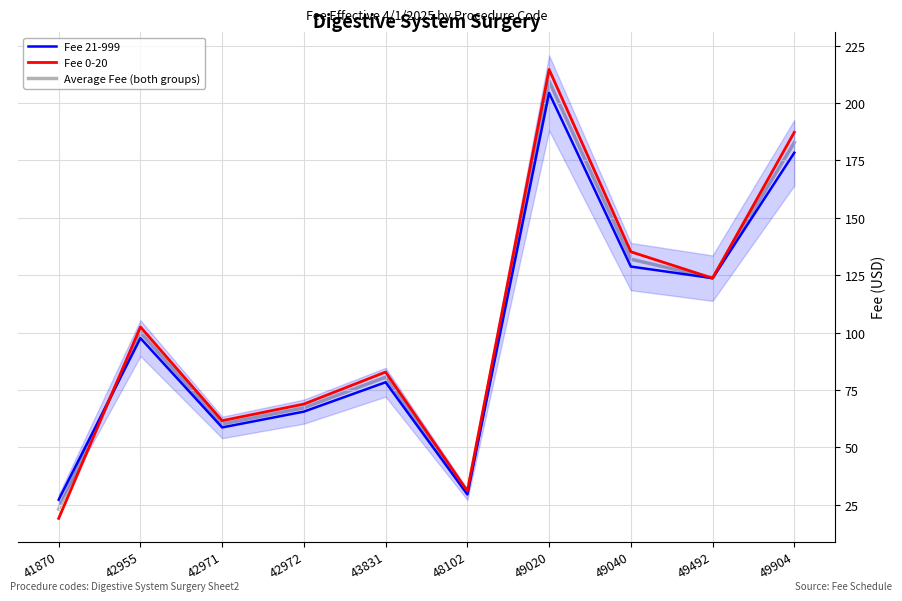

What is the sum of all Fee 21-999 values?

992.4